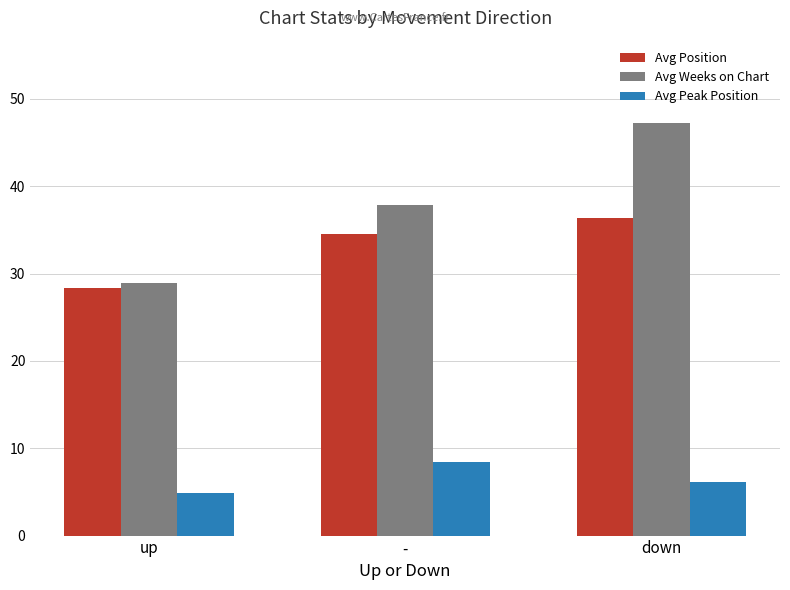

What is the label of the 2nd bar from the left?

-